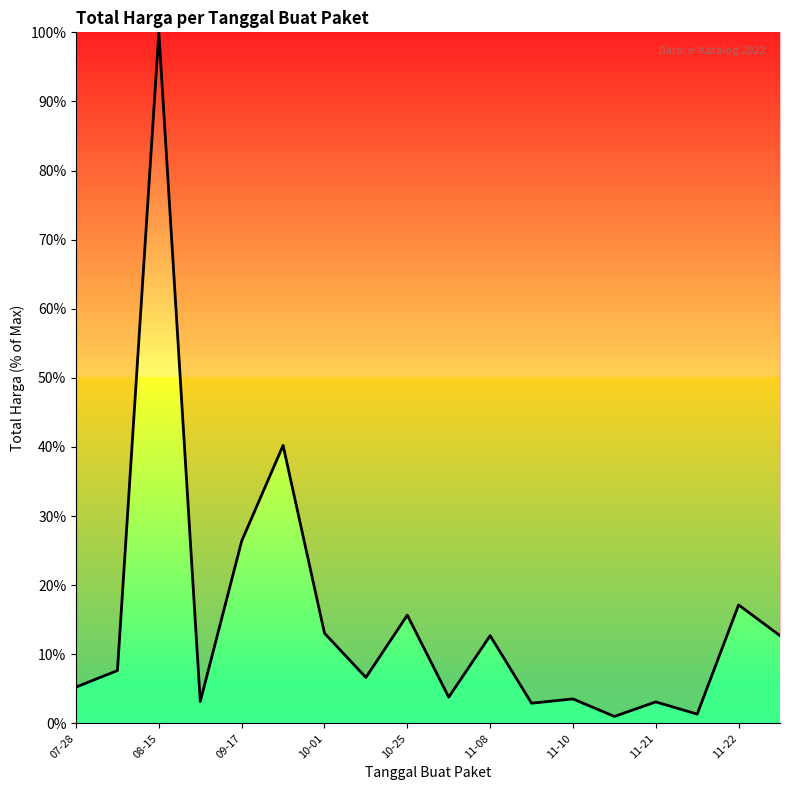

What is the maximum value shown in the chart?

100.0